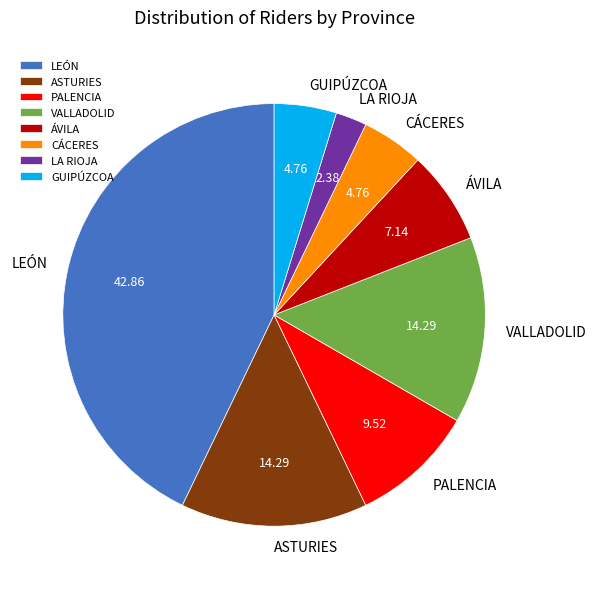

How many slices are in this pie chart?

8